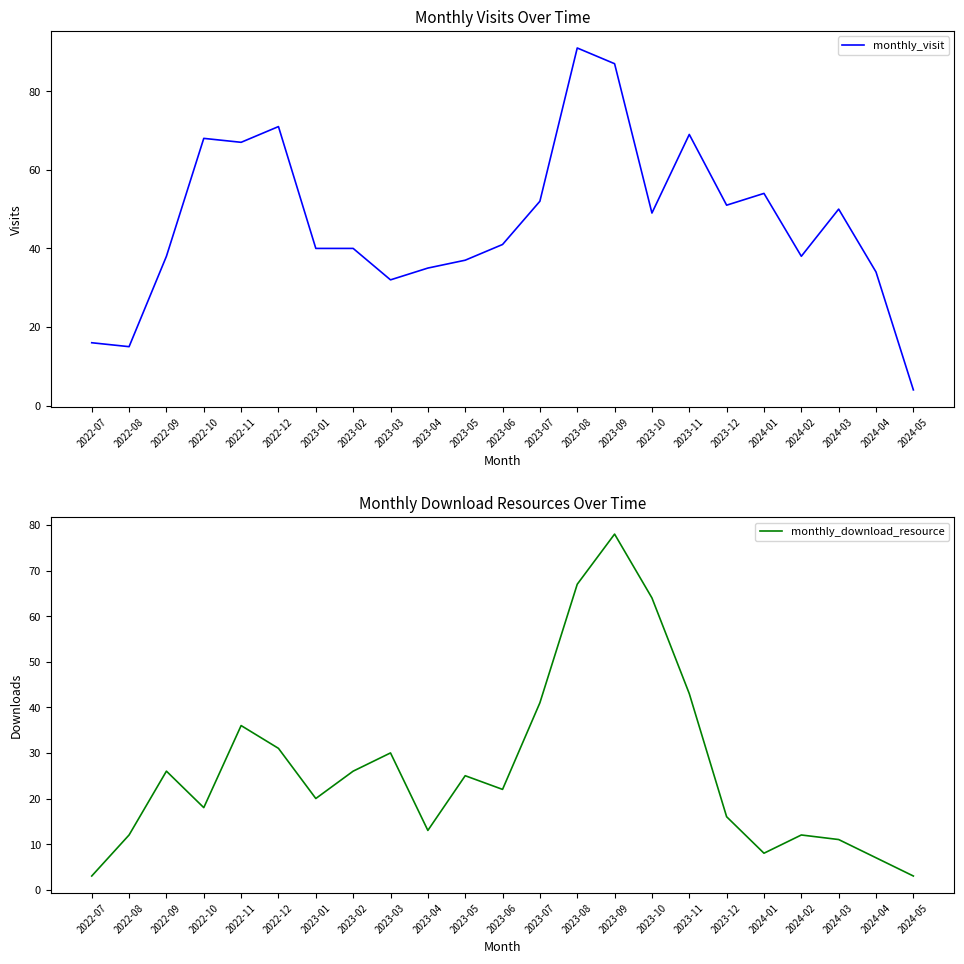

What is the smallest value displayed?

3